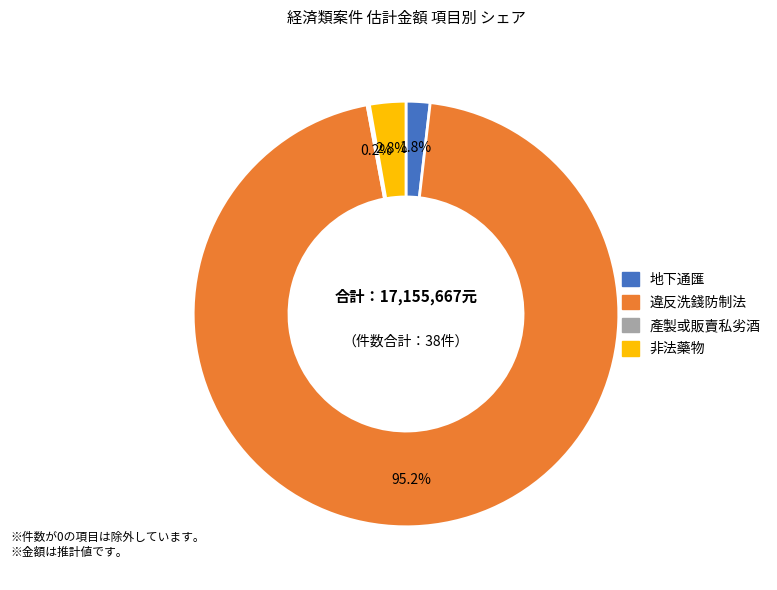

Which category accounts for the majority?

違反洗錢防制法